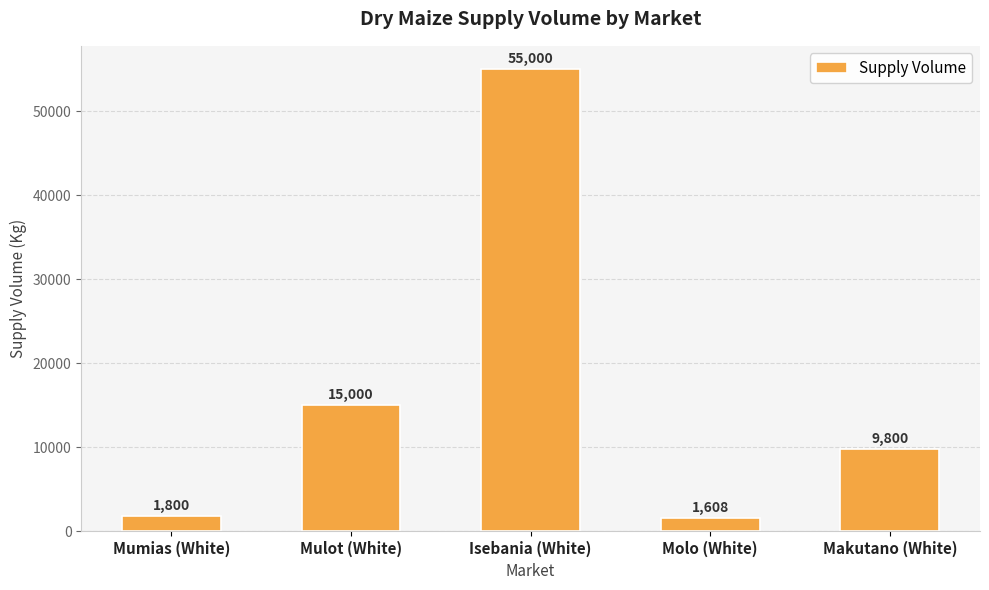

What is the difference between the maximum and minimum values?

53392